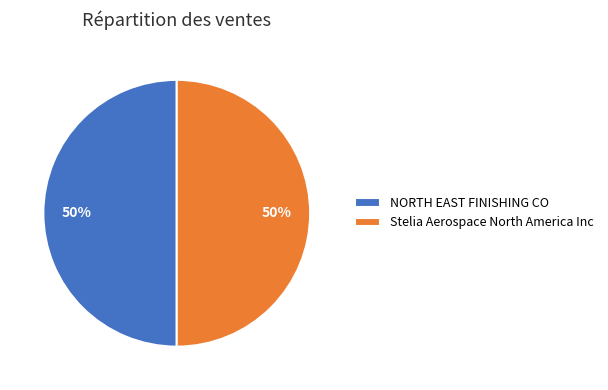

Is the sum of Stelia Aerospace North America Inc and NORTH EAST FINISHING CO greater than half?

Yes